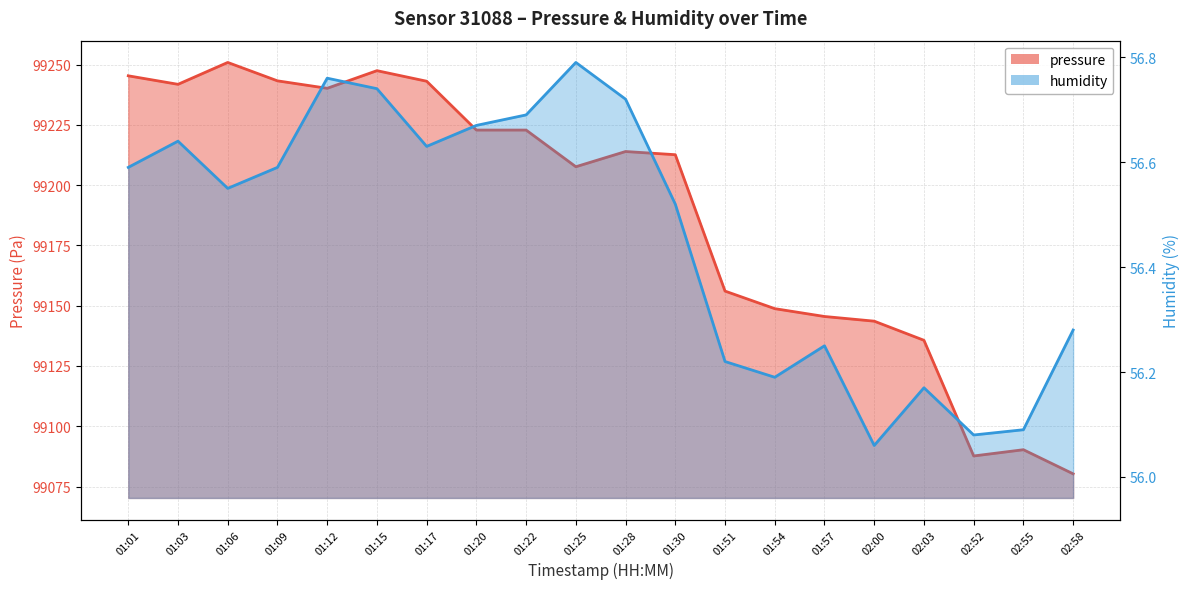

In pressure, how many points are lower than both neighbors (excluding endpoints)?

4